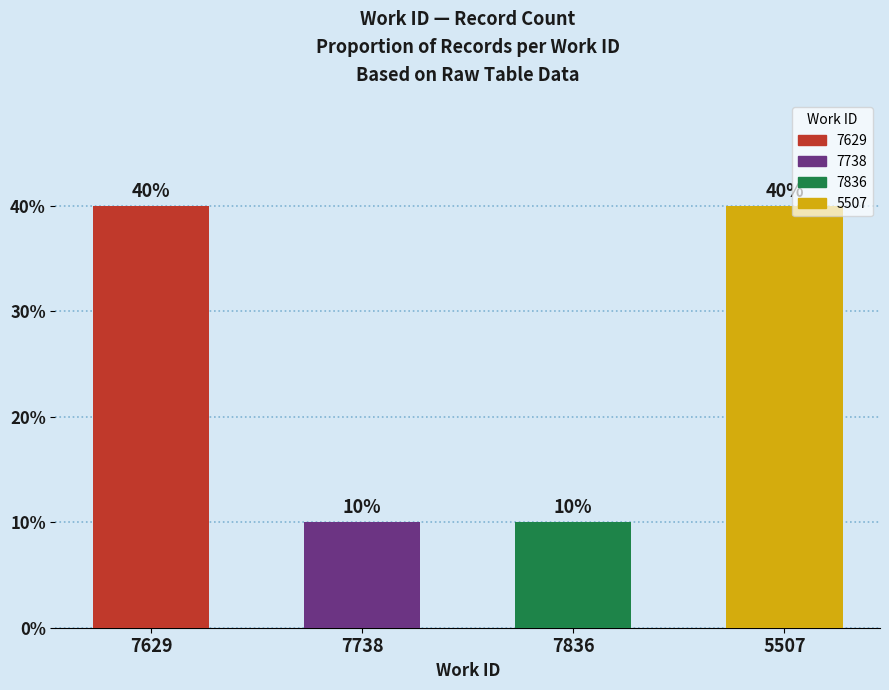

What is the label of the 4th bar from the left?

5507